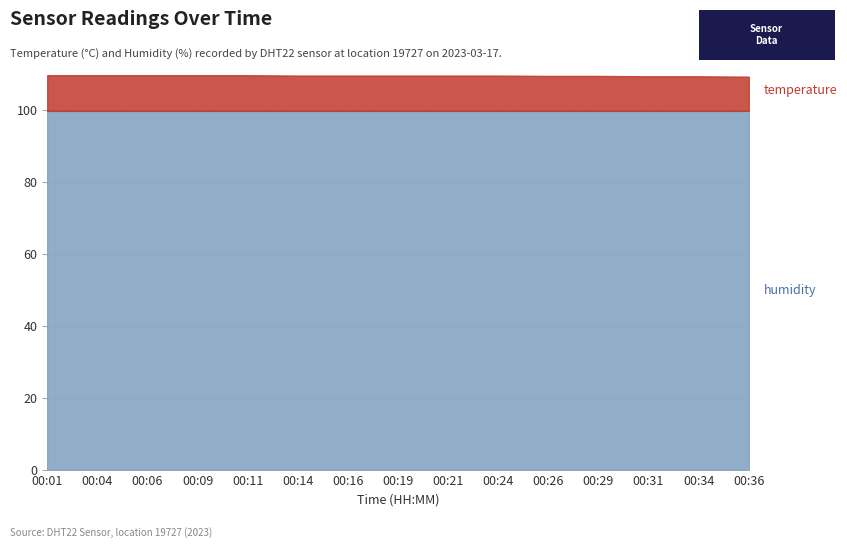

What is the difference between the second highest and minimum values in the temperature series?

0.4